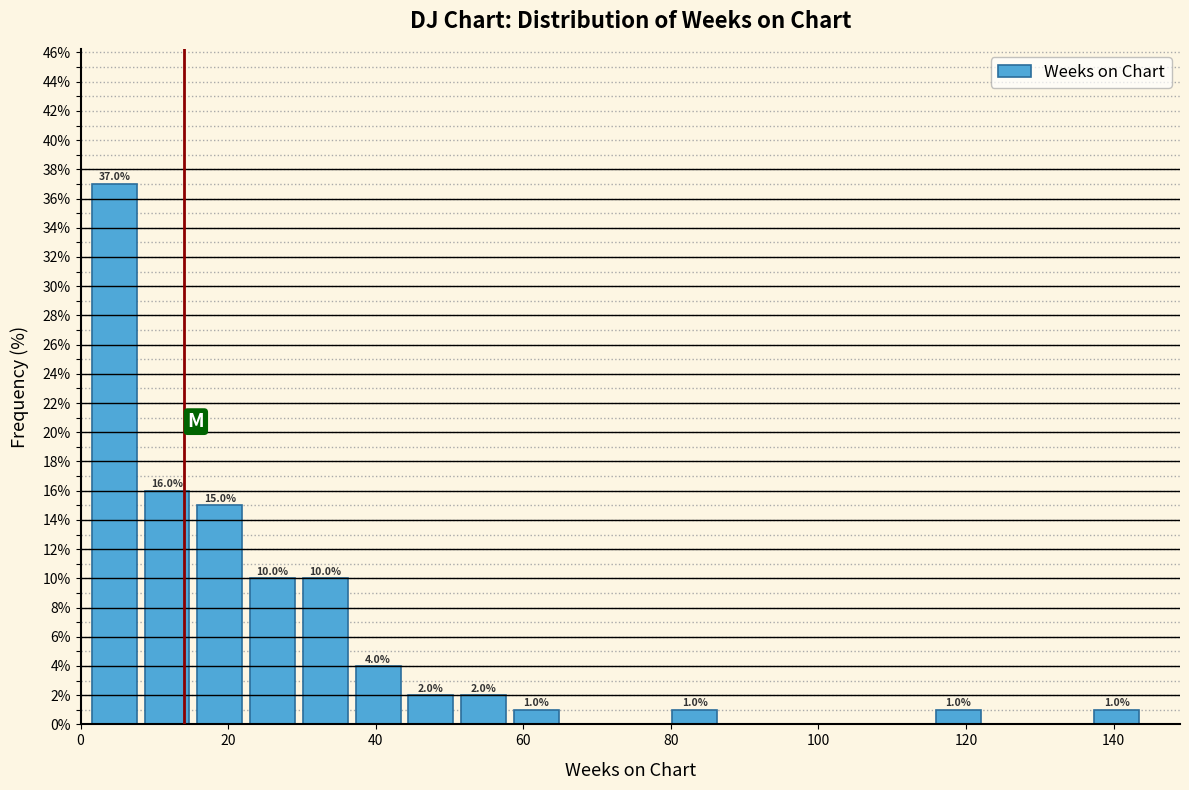

Read against the x-axis, roughly where is the centre of the tallest bar?

4